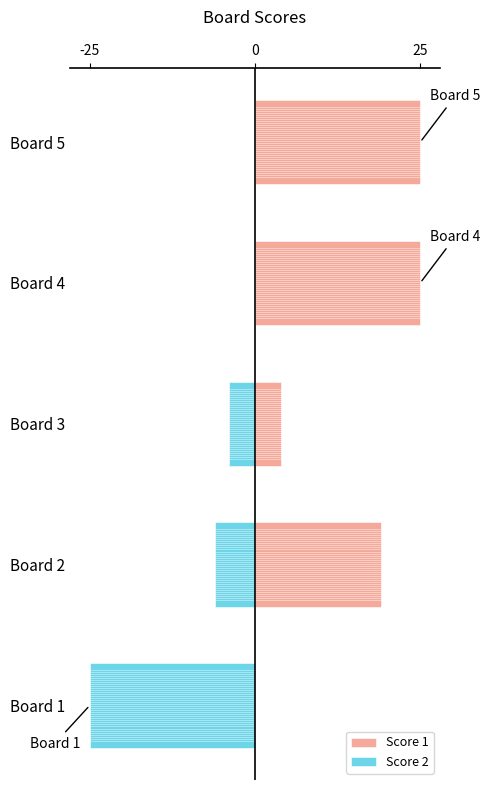

List the series in order of their overall mean, lowest first.

Score 2, Score 1